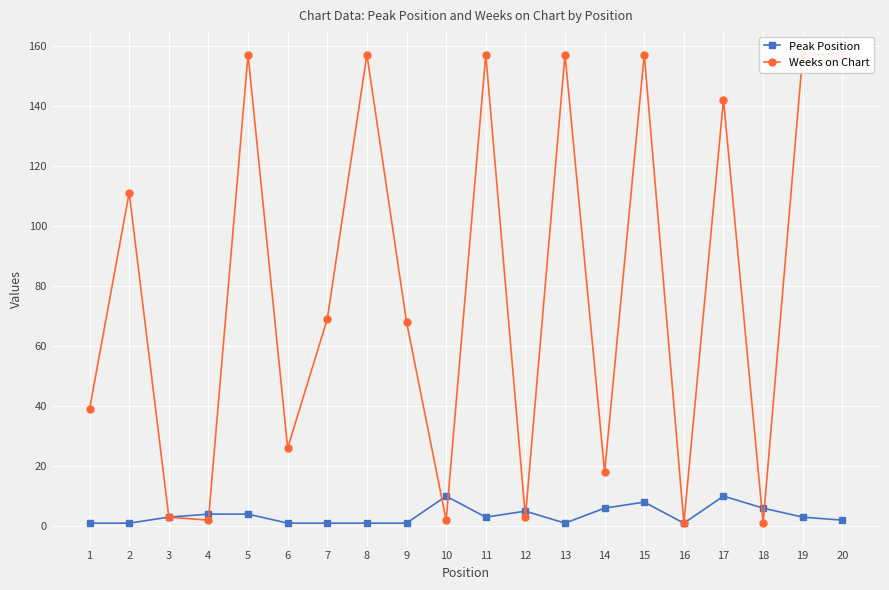

True or false: Weeks on Chart has more than 2 interior local peaks.

True